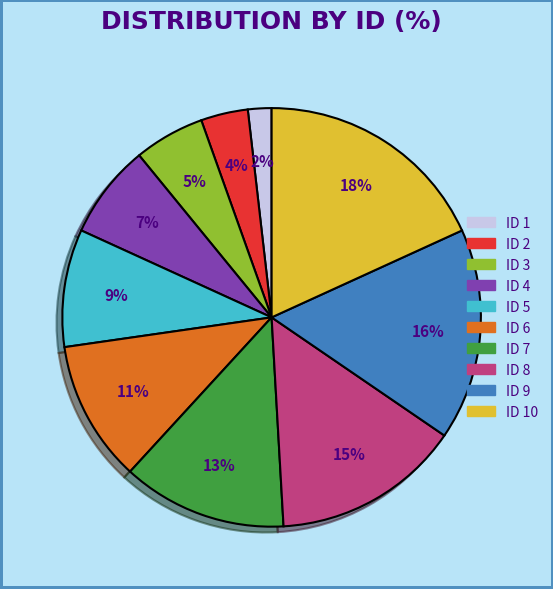

To the nearest percent, what is the average slice percentage?

10%